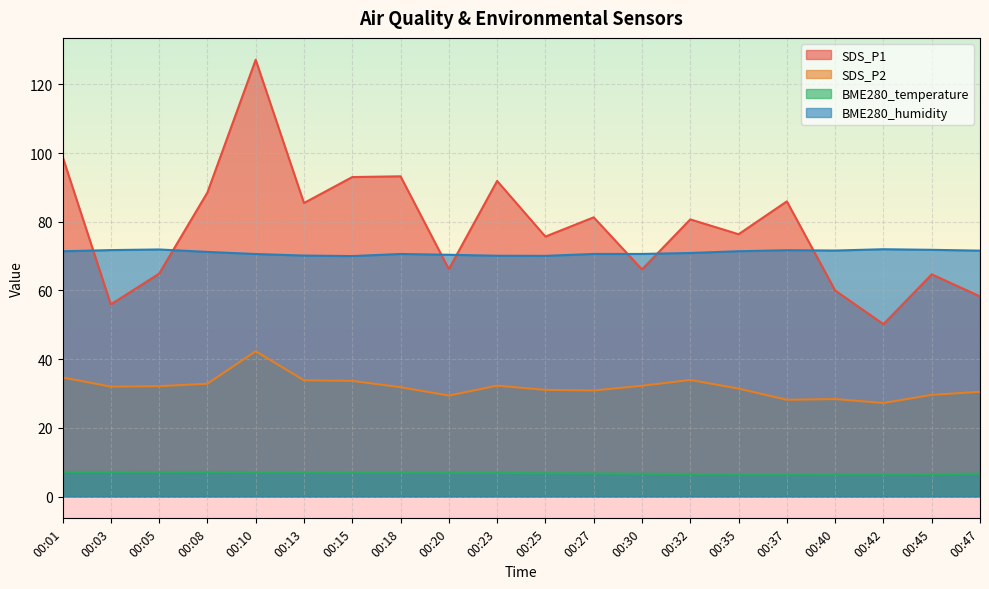

True or false: BME280_temperature and SDS_P1 intersect in this chart.

False